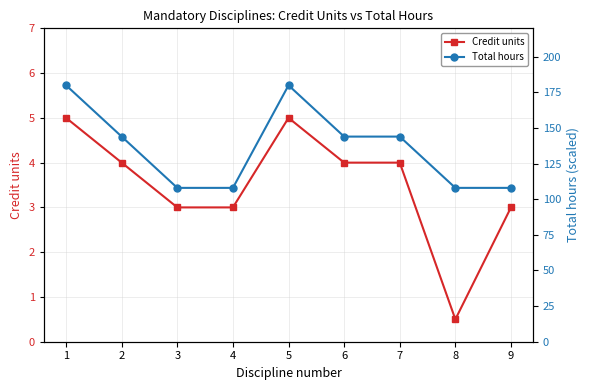

List the series in order of their overall mean, lowest first.

Credit units, Total hours